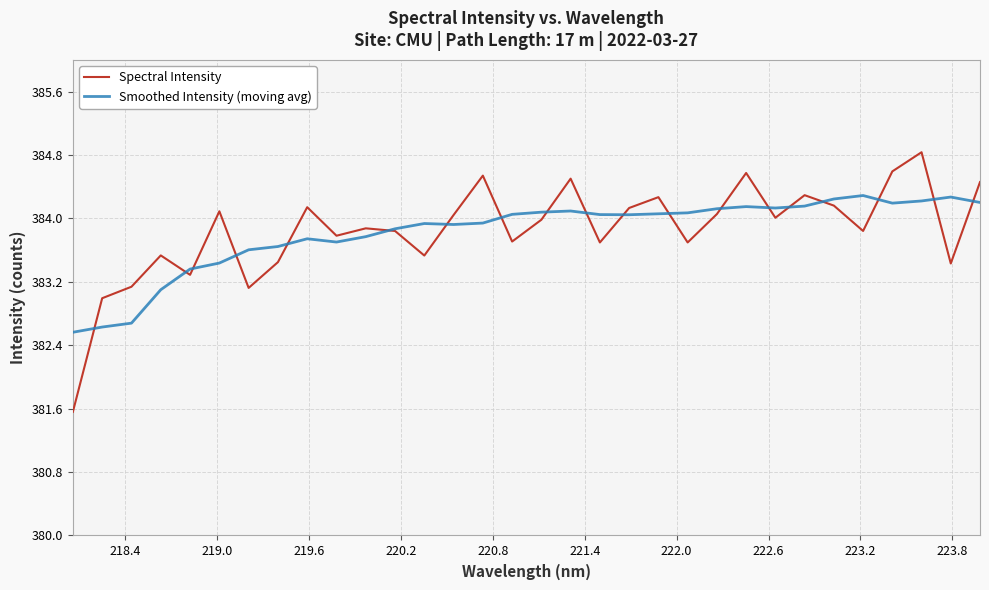

Which series has the widest spread of values?

Spectral Intensity